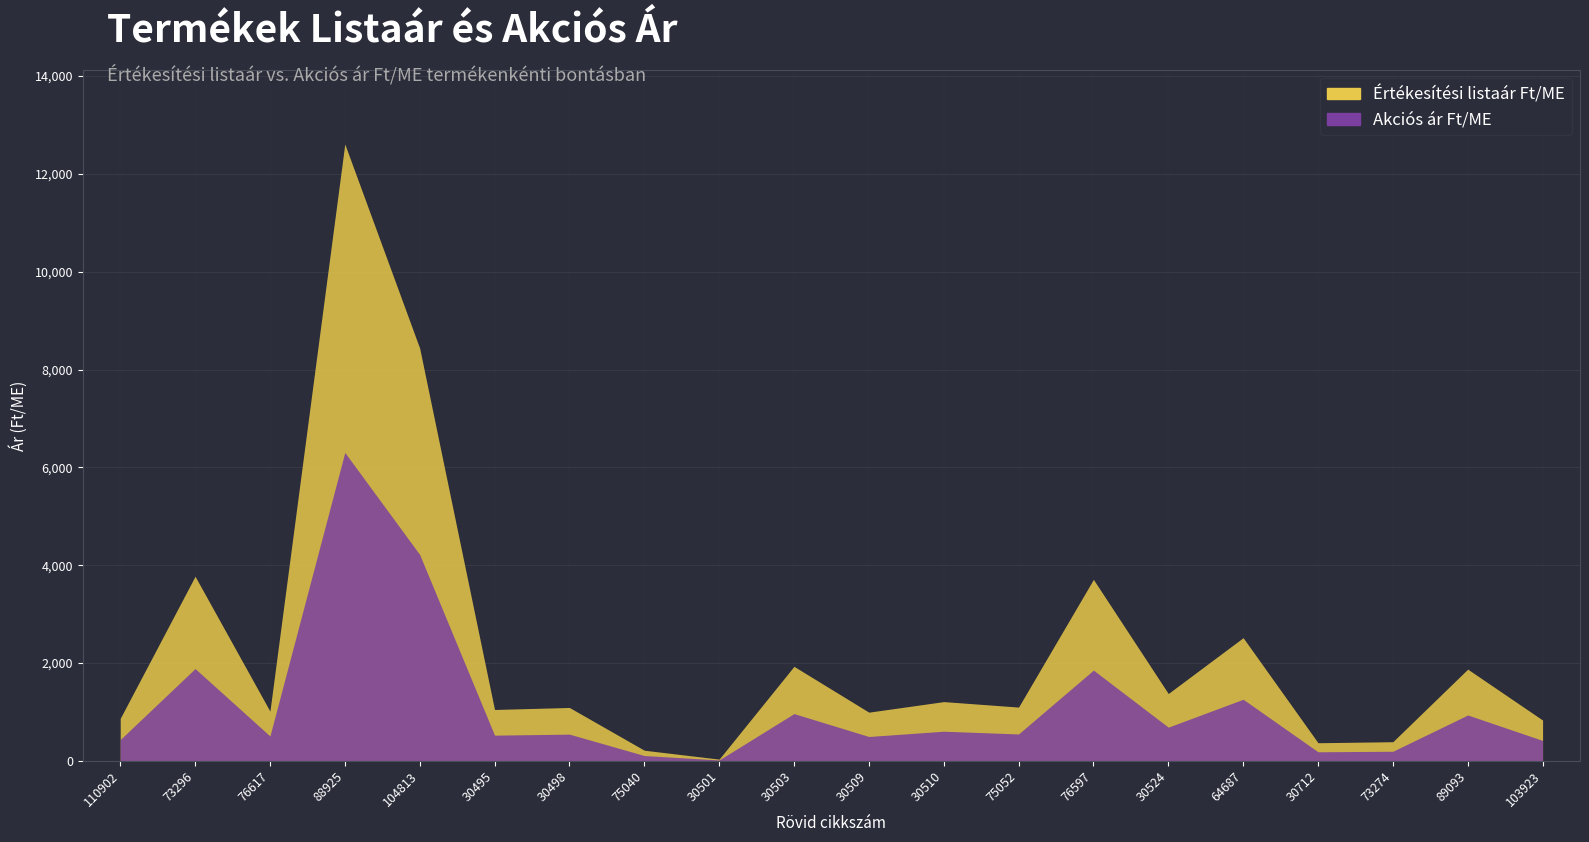

Is it true that Akciós ár Ft/ME equals 265.3 at 30498?

False